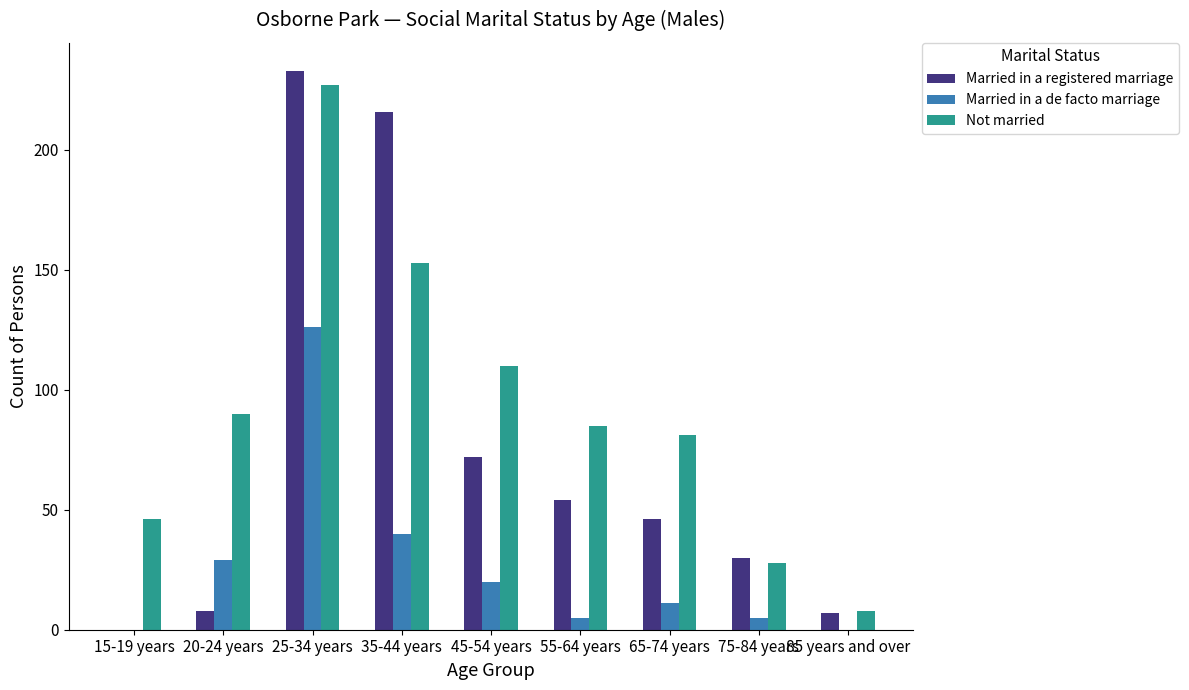

Which category has the highest value across all series?

25-34 years